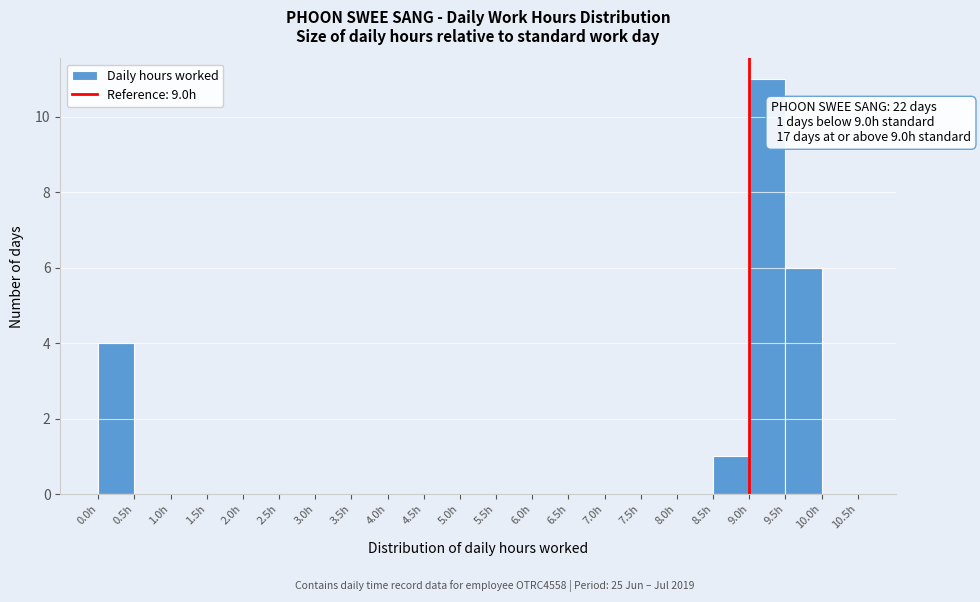

Which range on the x-axis has the tallest bar?

9.0 to 9.5